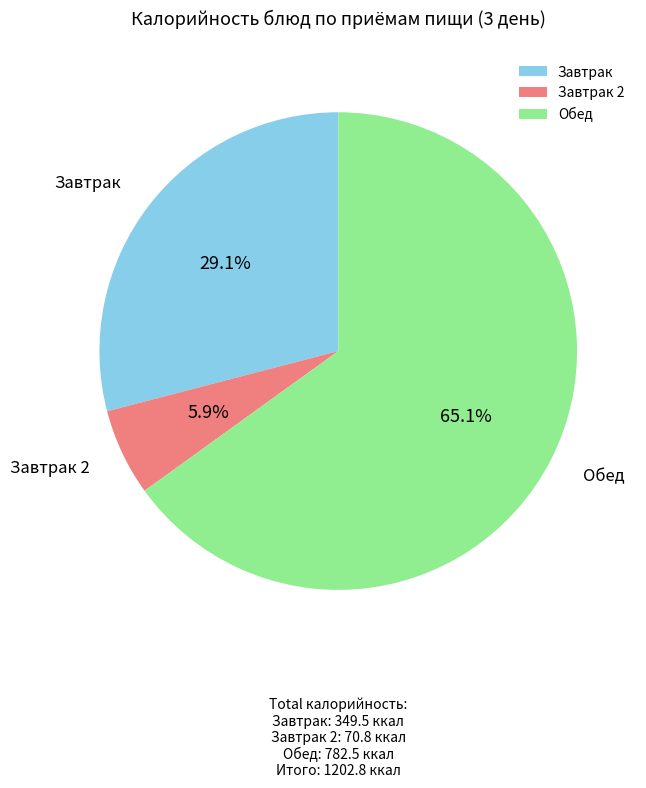

What is the ratio of the value at Завтрак to the value at Завтрак 2?

4.9